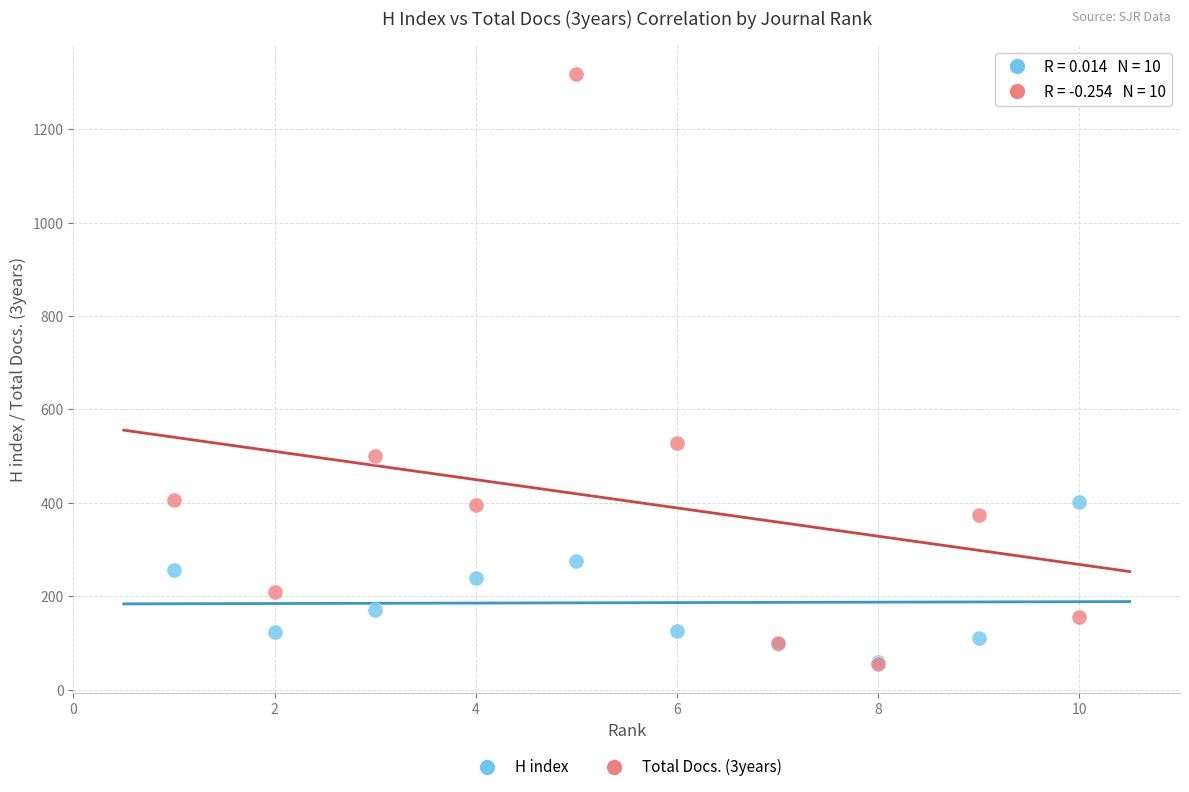

What are all the series names shown in the legend?

H index, Total Docs. (3years)